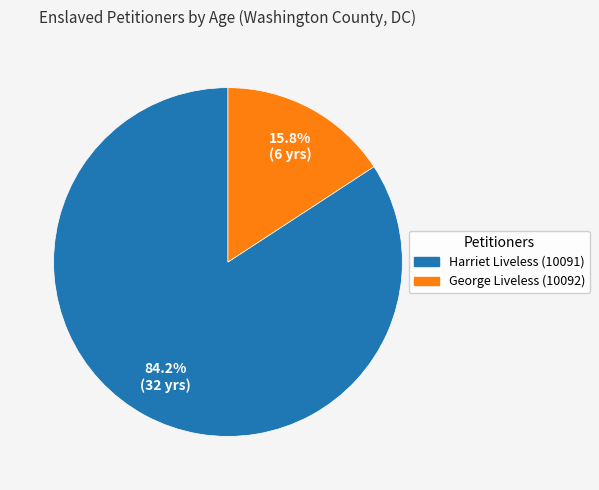

Approximately how many times larger is the value at George Liveless (10092) compared to Harriet Liveless (10091)?

0.2